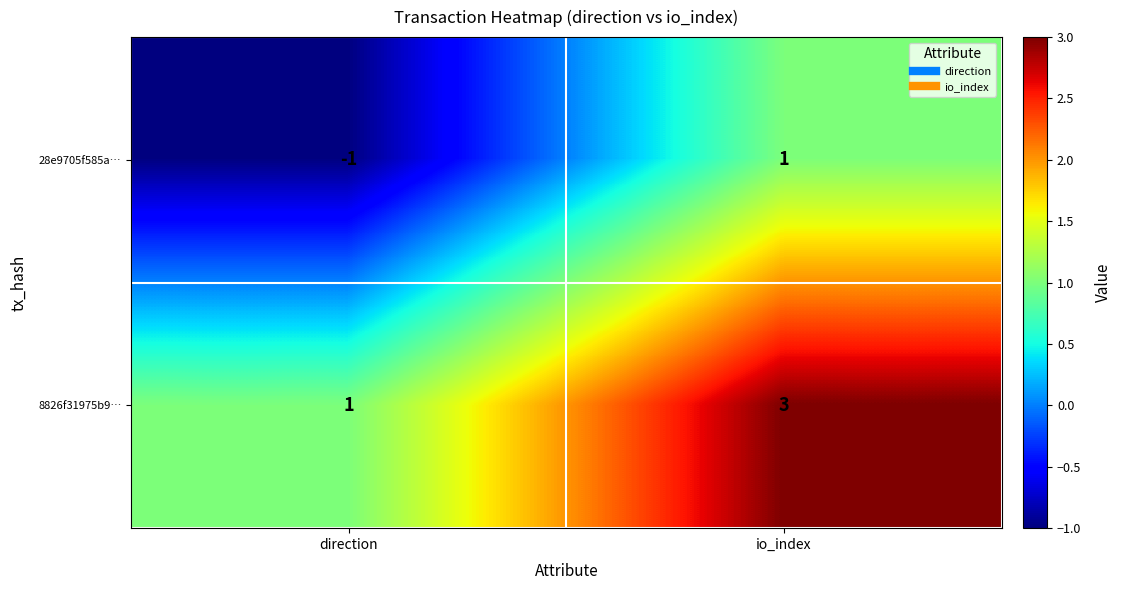

What is the maximum value shown in the chart?

3